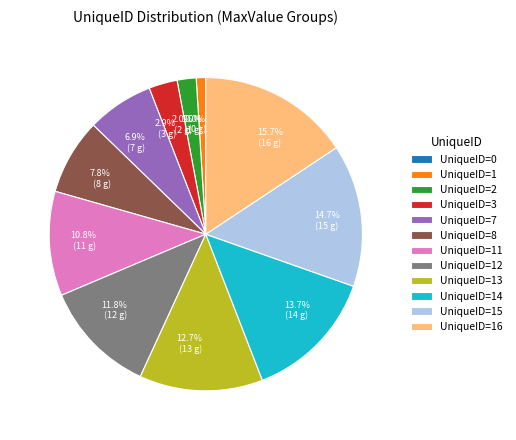

To the nearest percent, what is the combined percentage of 16 and 2?

18%